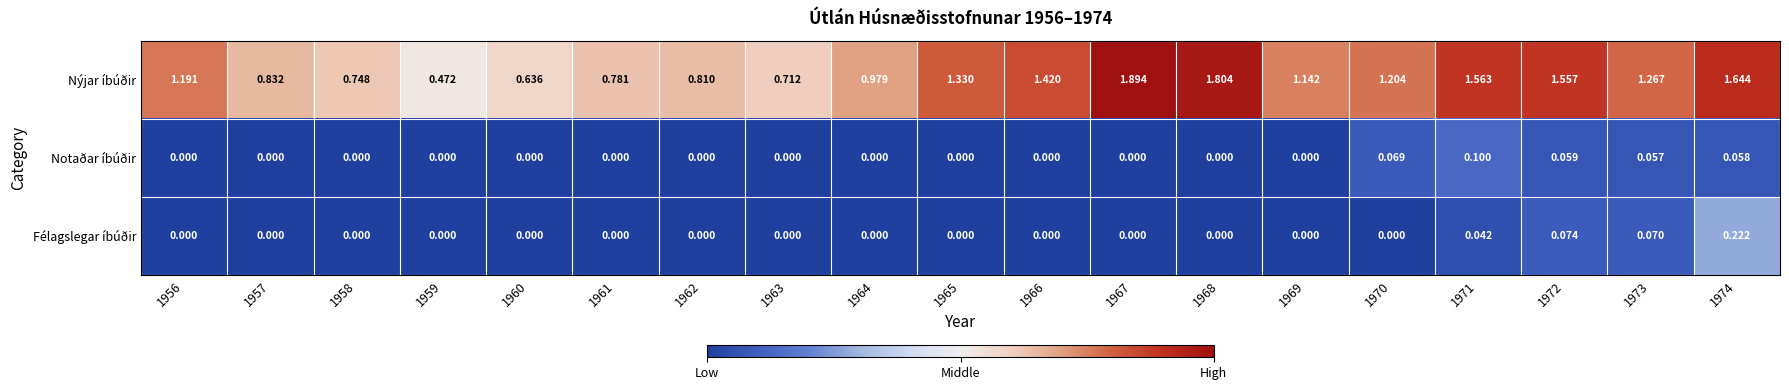

Rank the series by their maximum value, from lowest to highest.

Notaðar íbúðir, Félagslegar íbúðir, Nýjar íbúðir